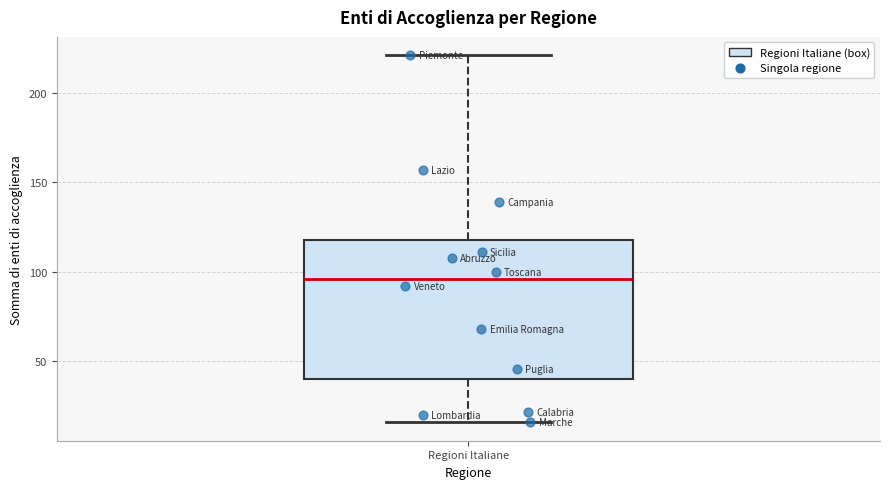

Where is the upper edge of the box for Regioni Italiane on the y-axis? The values are not printed on the chart, so give them approximately, as read against the axis.

120